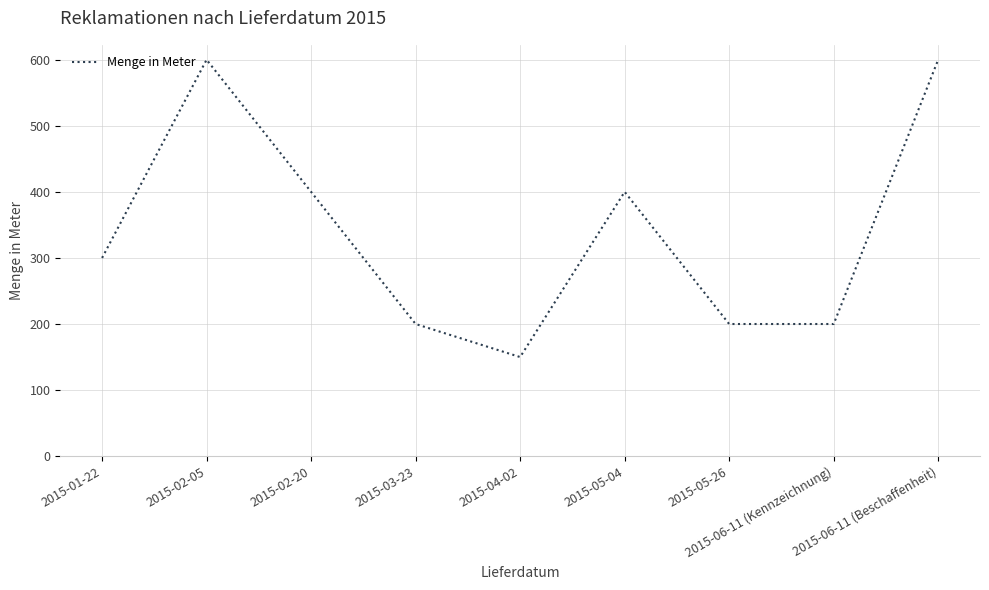

What is the greatest value displayed?

600